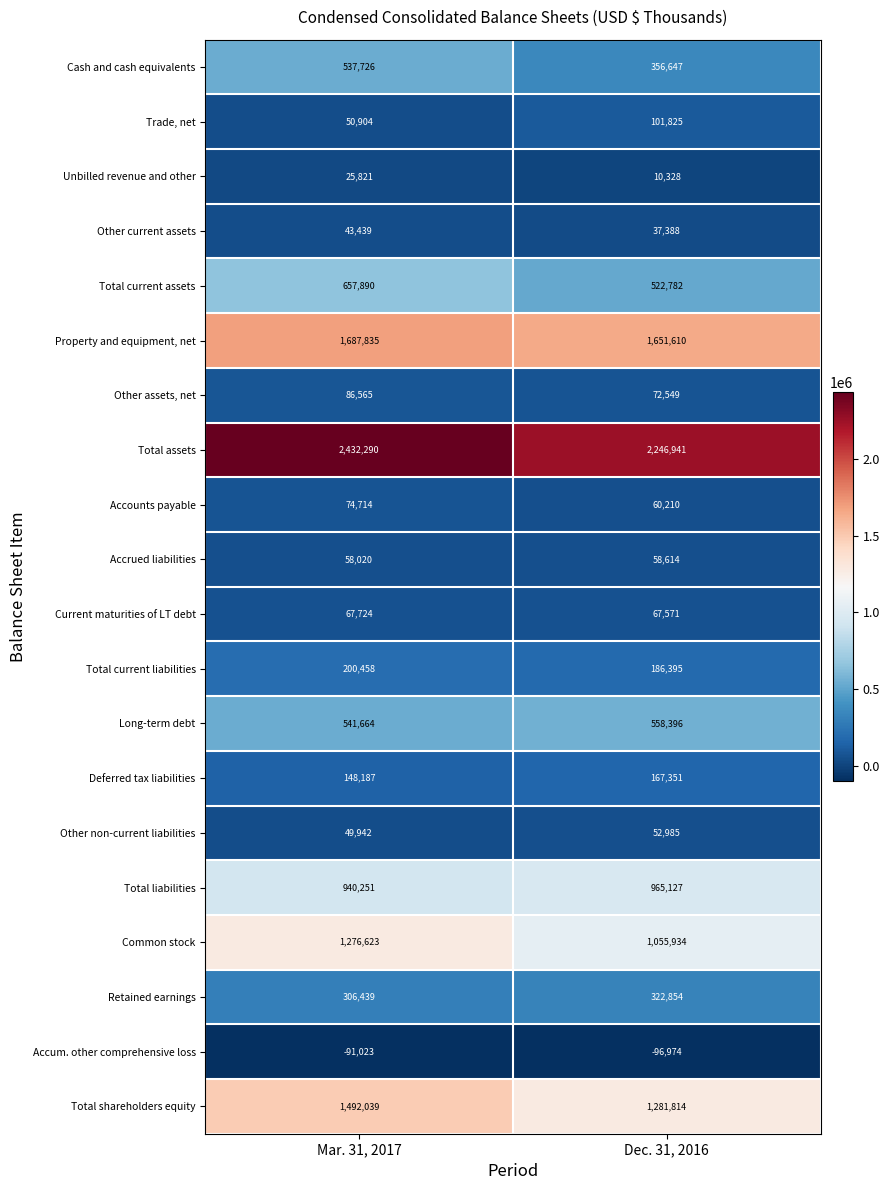

Is it true that Accum. other comprehensive loss equals -43937 at Dec. 31, 2016?

False